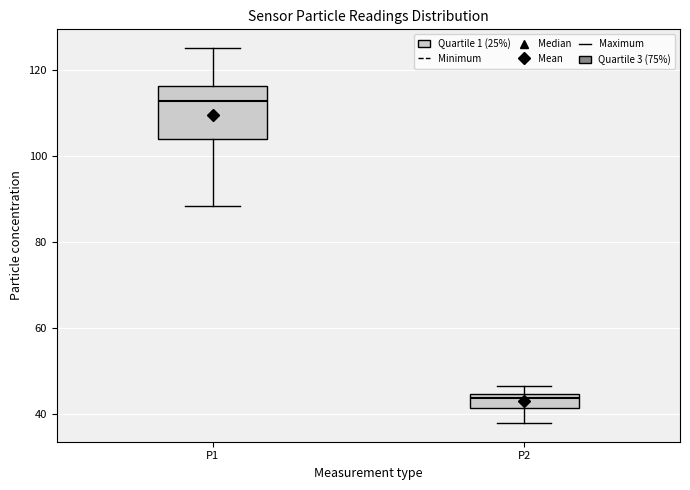

Reading left to right, read every box against the y-axis: the position of its median line, the range the box covers, and the ends of its whiskers. The values are not printed on the chart, so give them approximately, as read against the axis.

P1: median 112, box 104 to 116, whiskers 88 to 126
P2: median 44 (just below the box's upper edge), box 42 to 44, whiskers 38 to 46